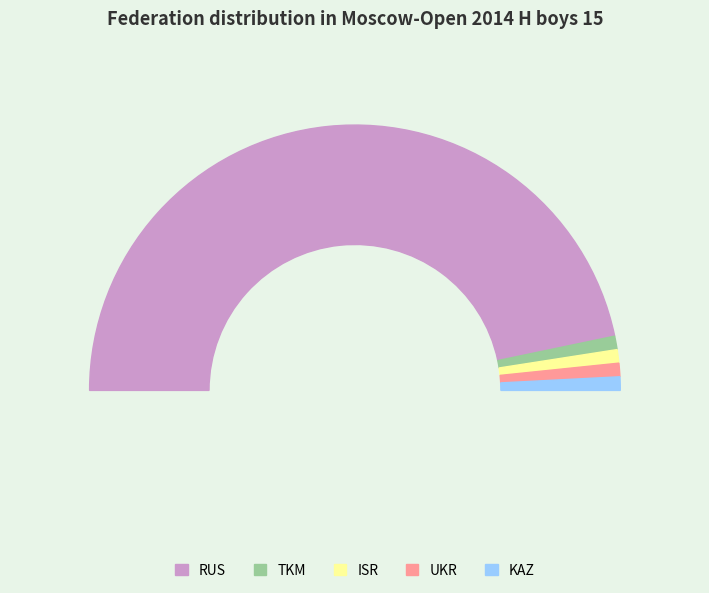

To the nearest percent, what is the combined percentage of ISR and UKR?

3%